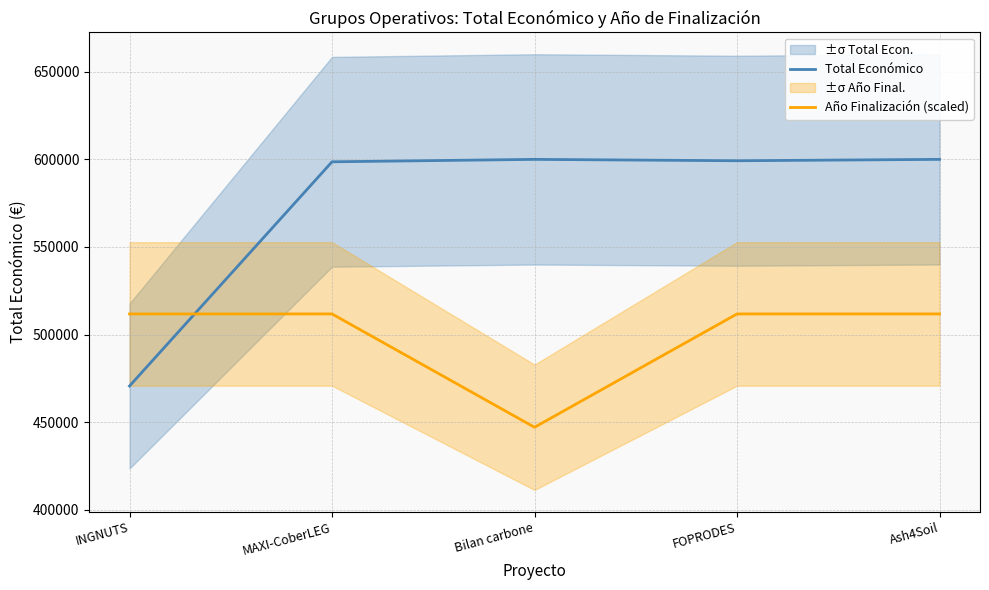

Reading left to right, list all the values displayed in this chart.

Total Económico: 470675.0	598609.0	599992.0	599211.0	600000.0
Año Finalización (scaled): 511803.8	511803.8	447141.2	511803.8	511803.8